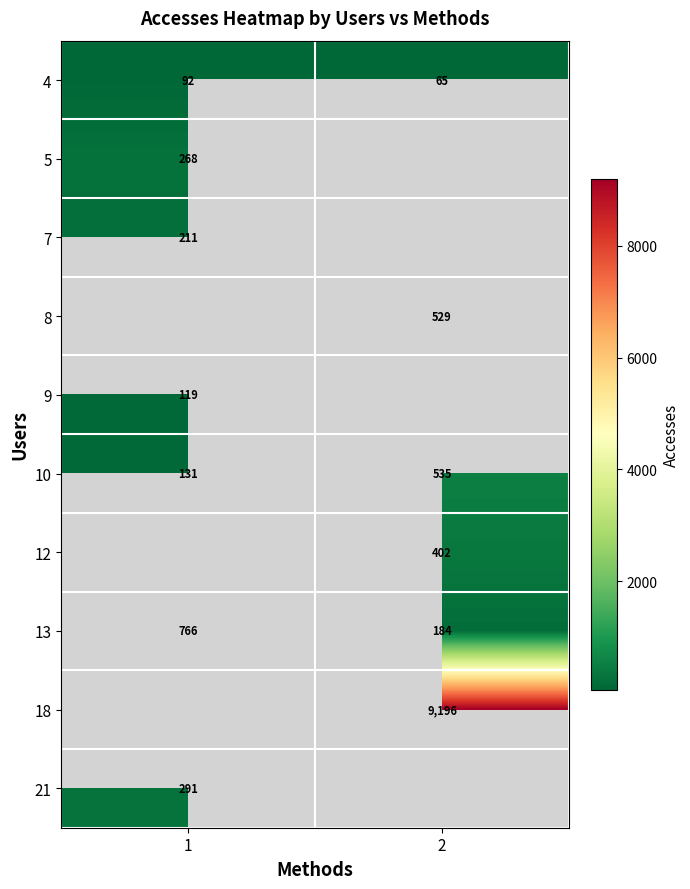

True or false: 12 has a value of 544 at 2.

False